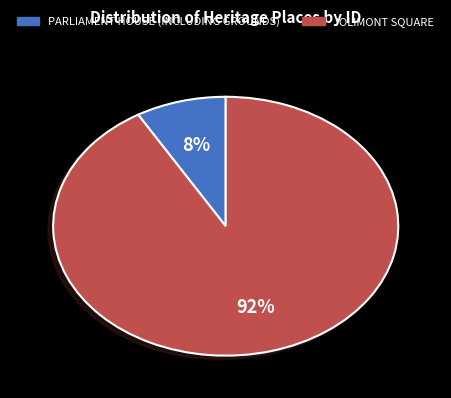

Between PARLIAMENT HOUSE (INCLUDING GROUNDS) and JOLIMONT SQUARE, which is larger?

JOLIMONT SQUARE